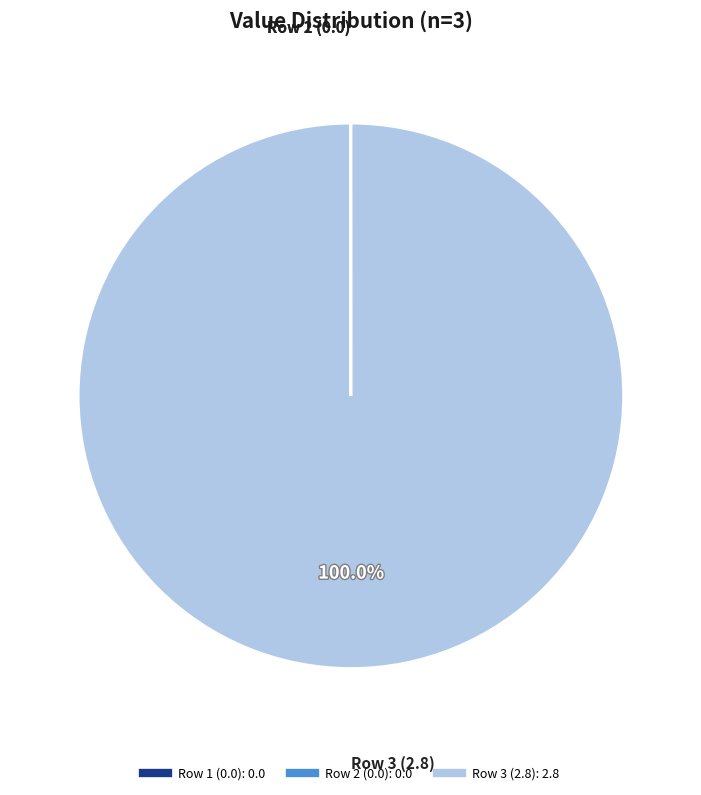

Does any single category account for the majority?

Yes